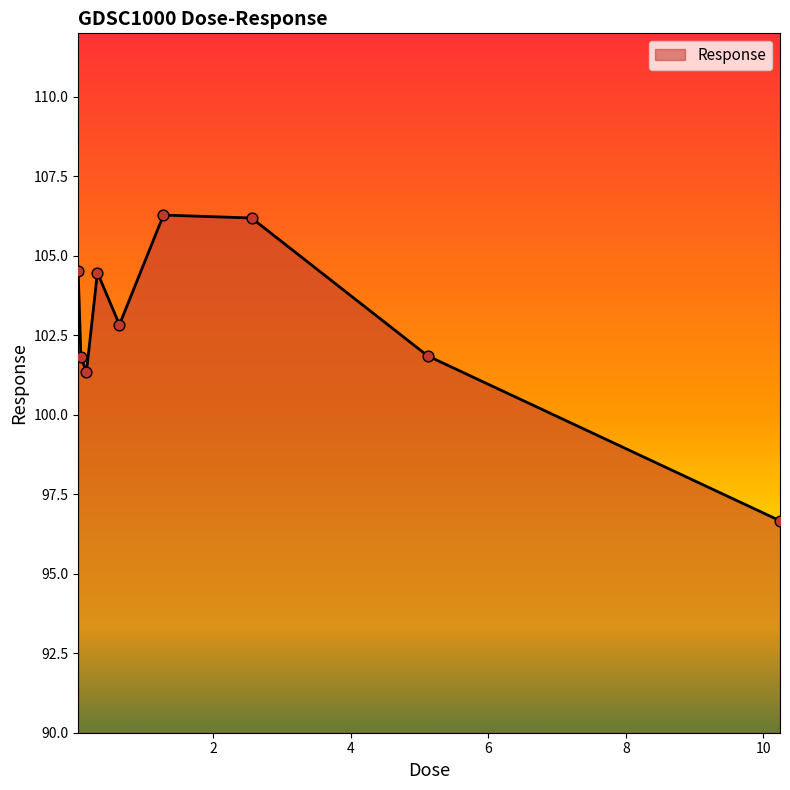

What is the minimum value shown in the chart?

96.7